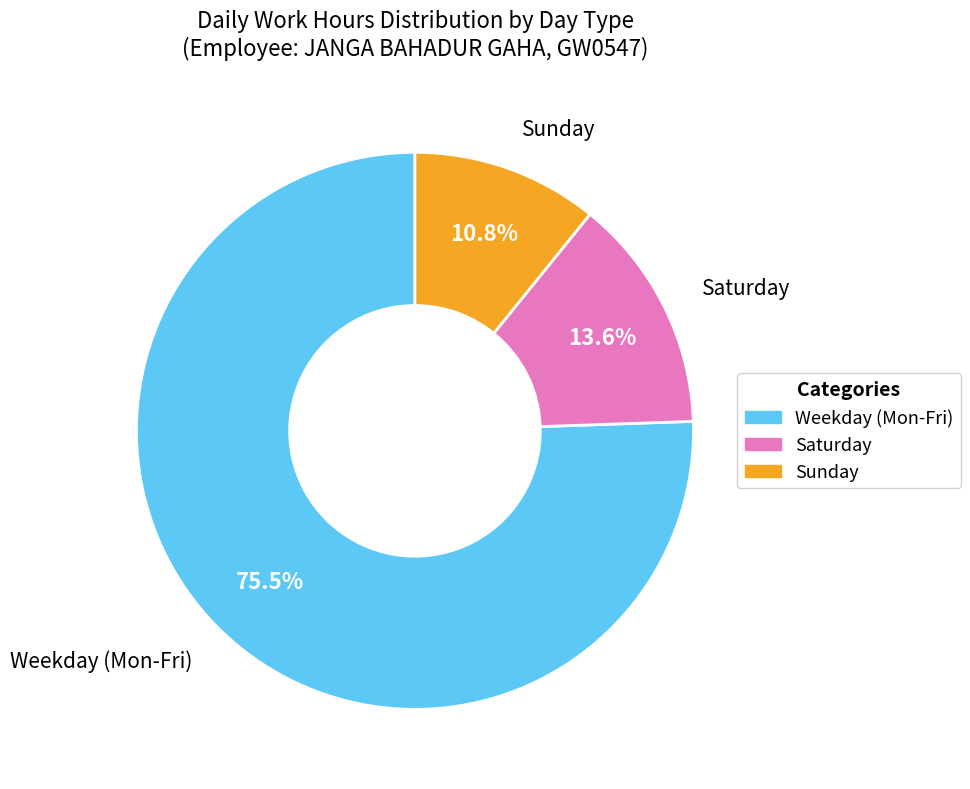

Is there any slice that represents more than half of the pie?

Yes